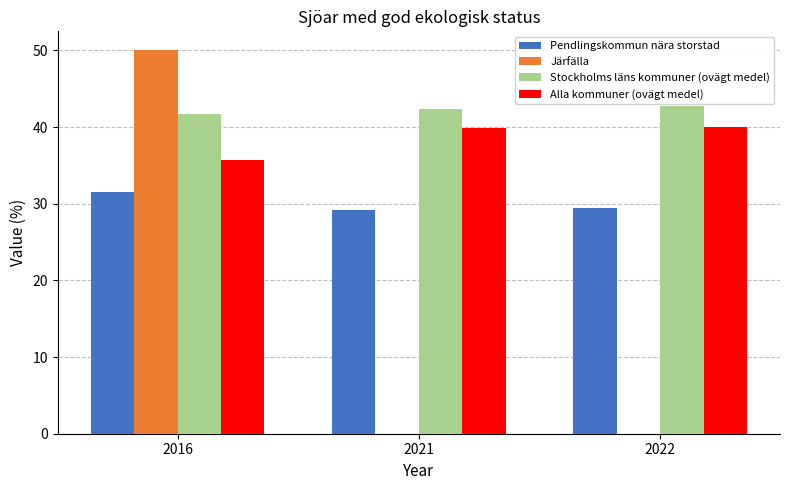

Which series changed the most between 2016 and 2021?

Järfälla